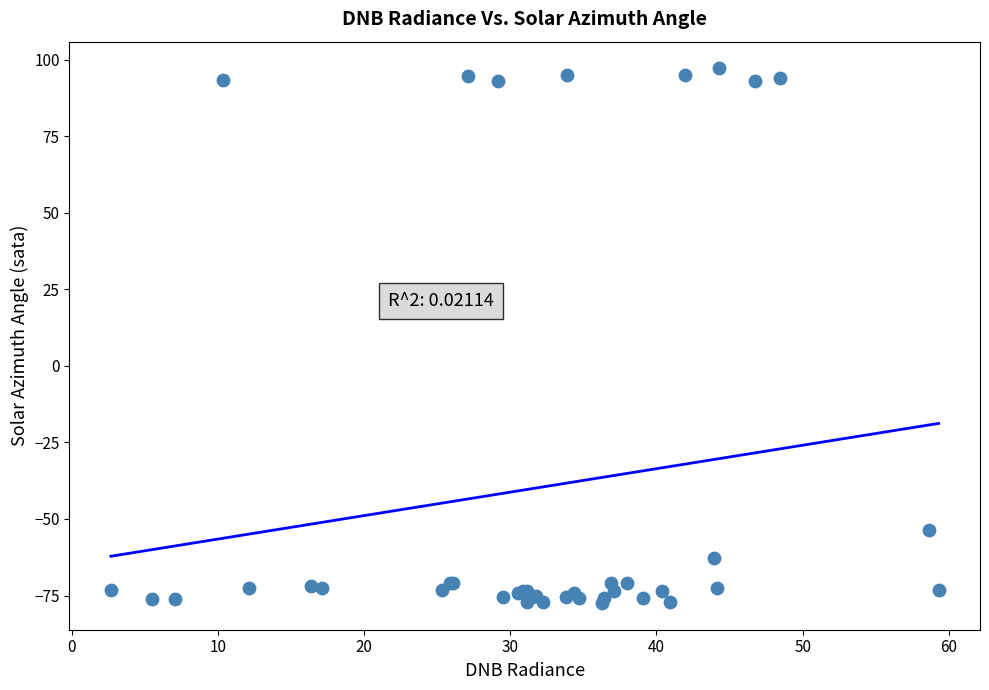

What Y value in the scatter plot is closest to 9?

-53.5